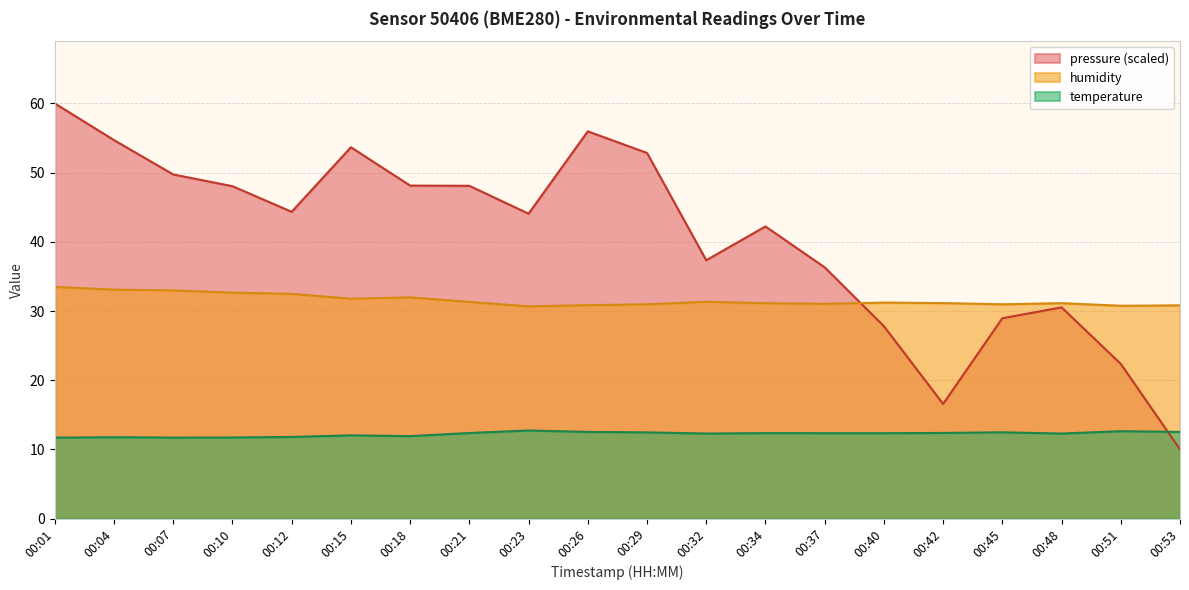

The value of temperature at 00:37 is 4.4. True or false?

False